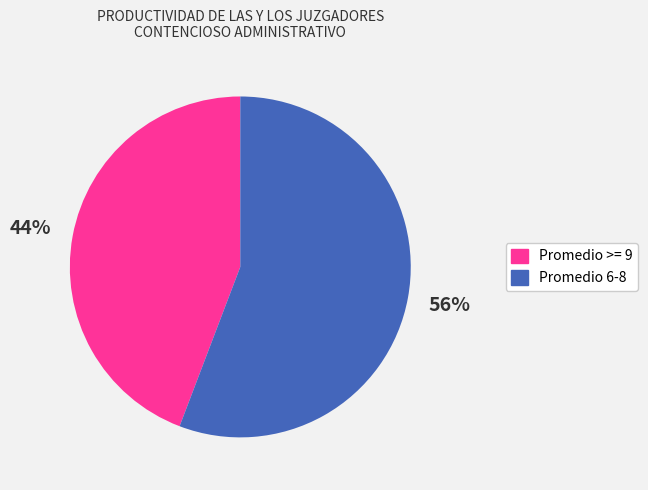

To the nearest percent, what is the difference between the largest and smallest slice percentages?

12%